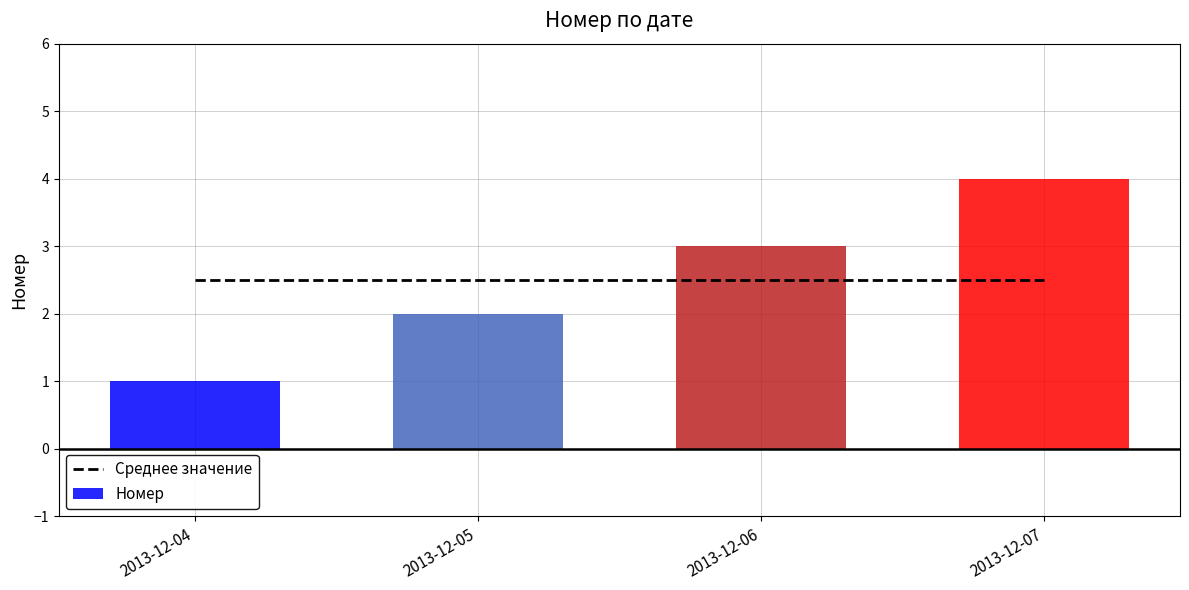

Approximately how many times larger is the value at 2013-12-04 compared to 2013-12-07?

0.2